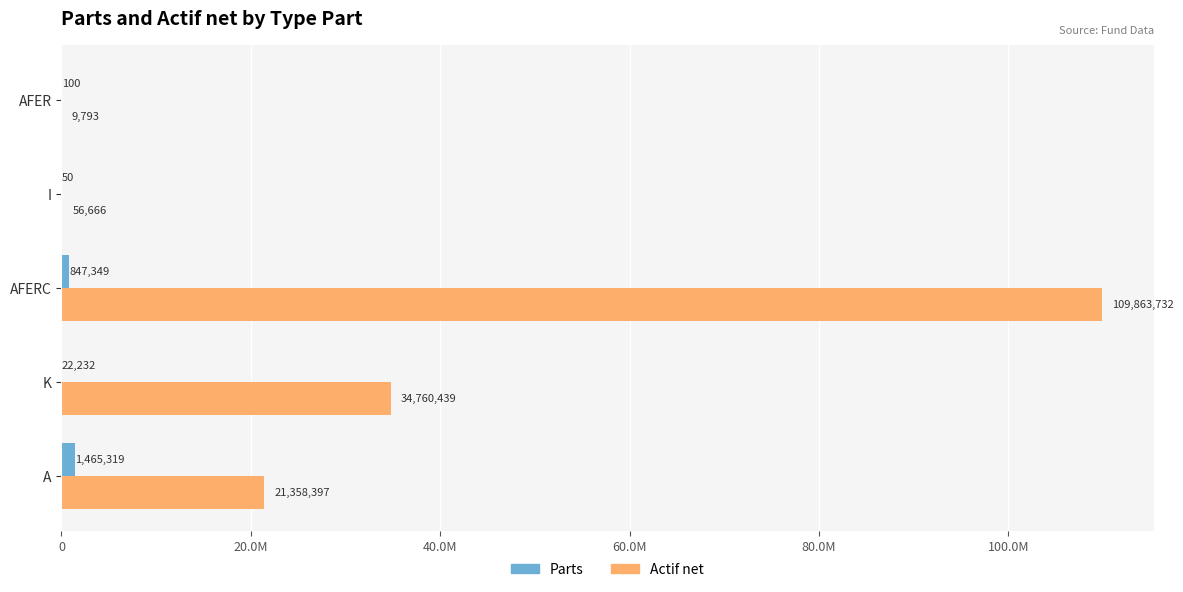

What are all the series names shown in the legend?

Parts, Actif net